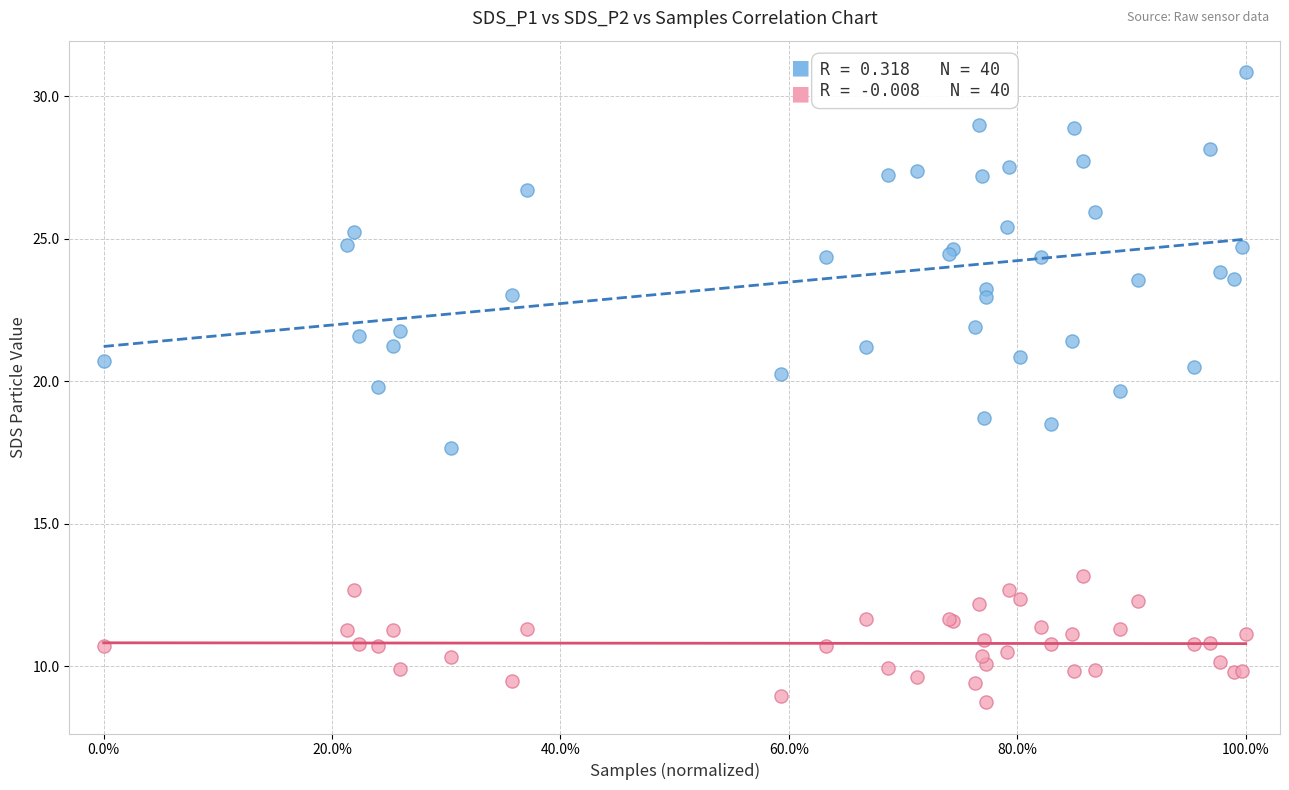

Which series has the largest Y range (max minus min)?

SDS_P1